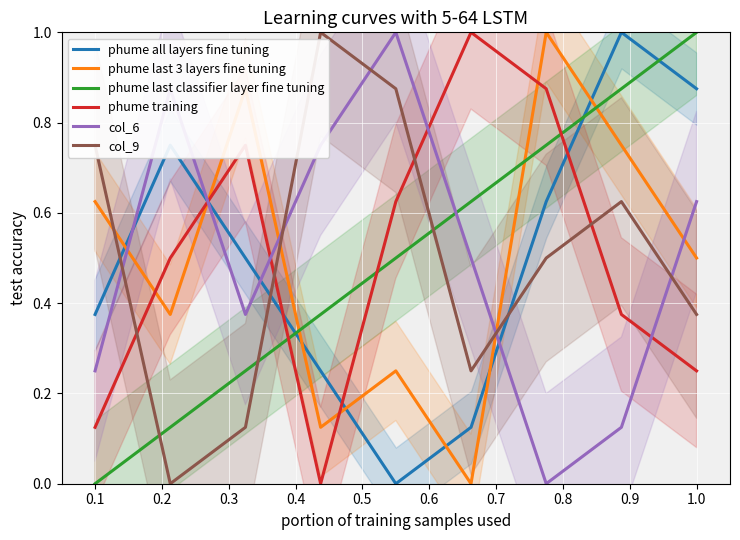

Count the phume last classifier layer fine tuning values in the range 0 to 1.

9